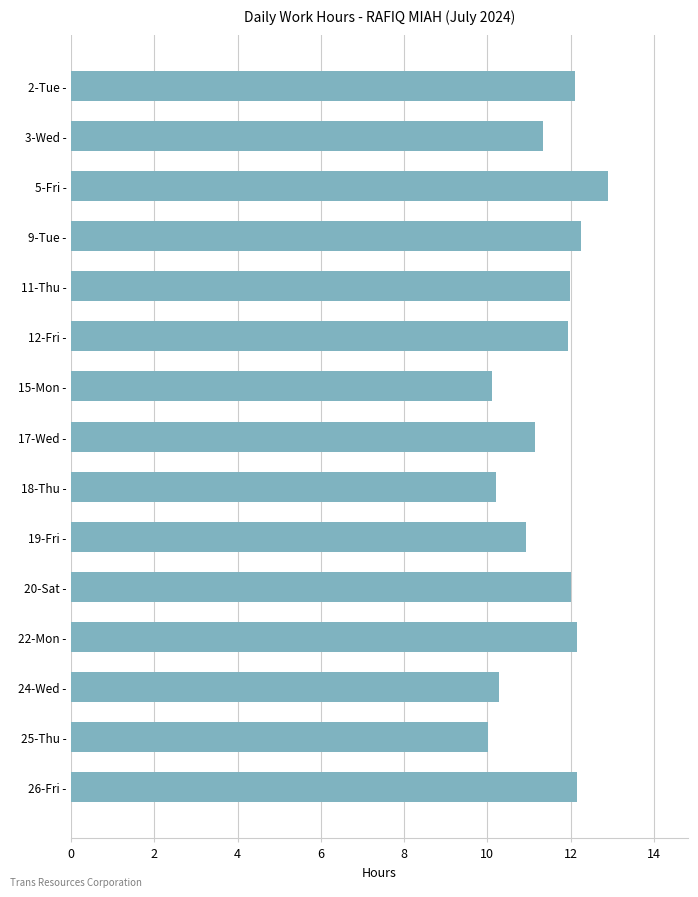

What position from the bottom is 3-Wed -?

14